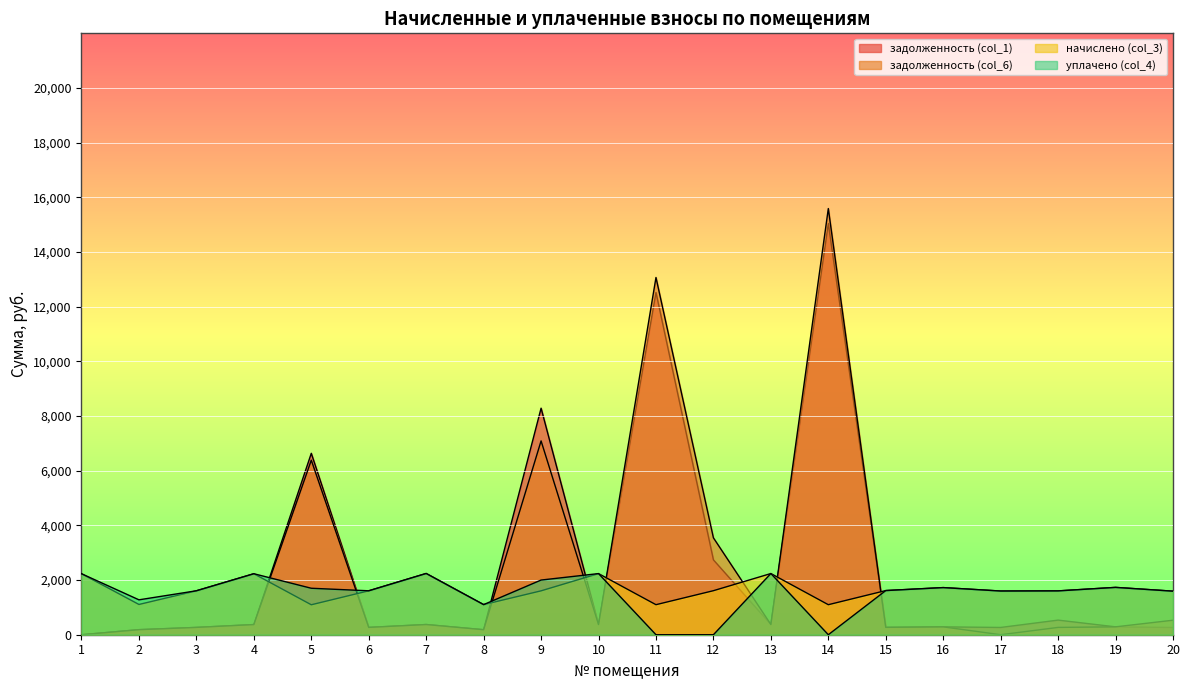

At which label does уплачено (col_4) reach its minimum?

11